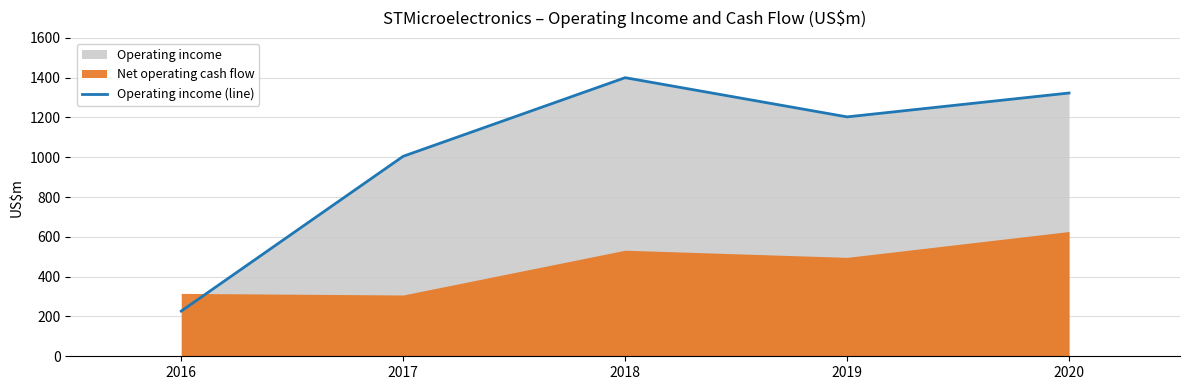

Which has a higher value, 2016 or 2017?

2017